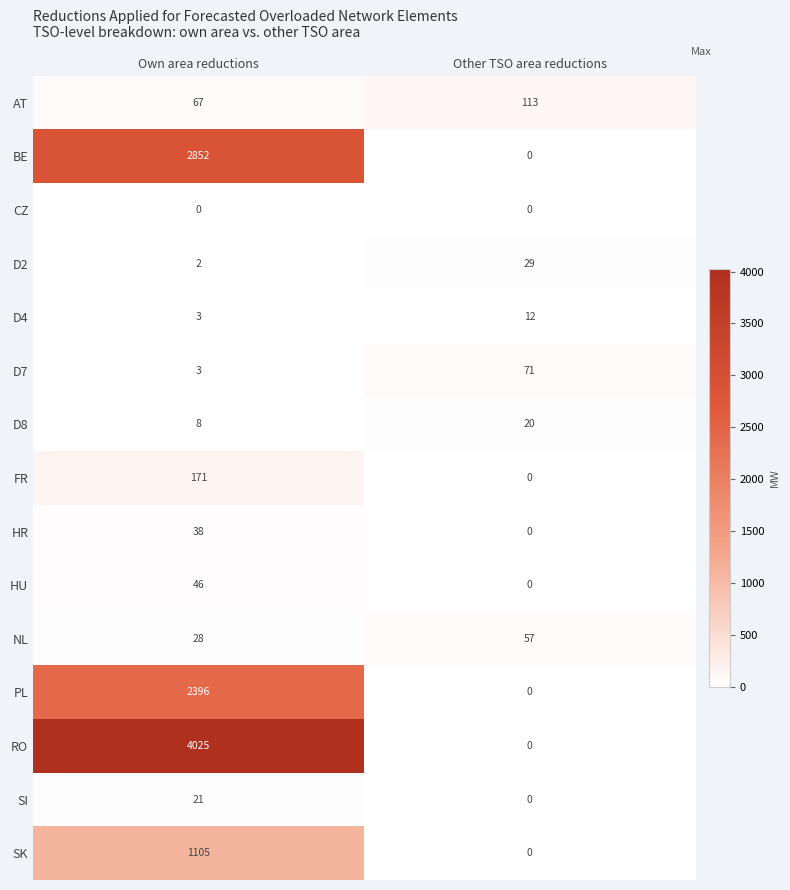

What is the difference between the NL values at Other TSO area reductions and Own area reductions?

29